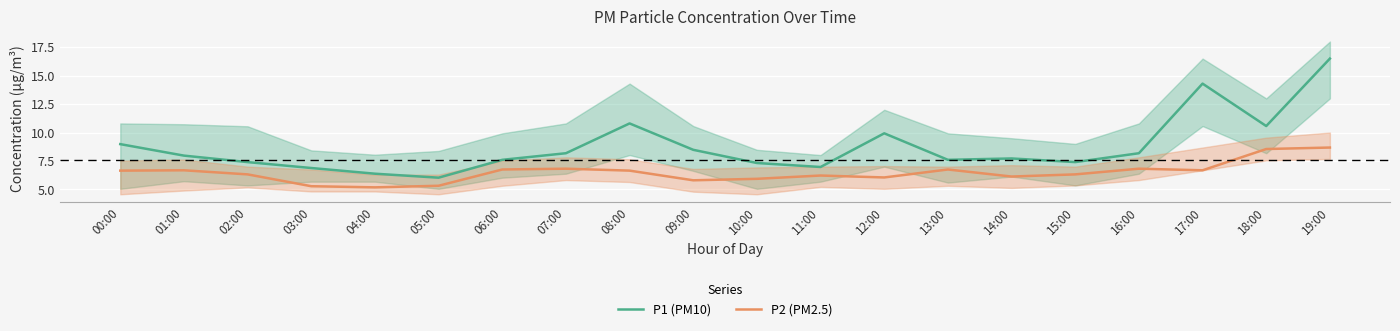

What is the sum of all P2 (PM2.5) values?

129.6